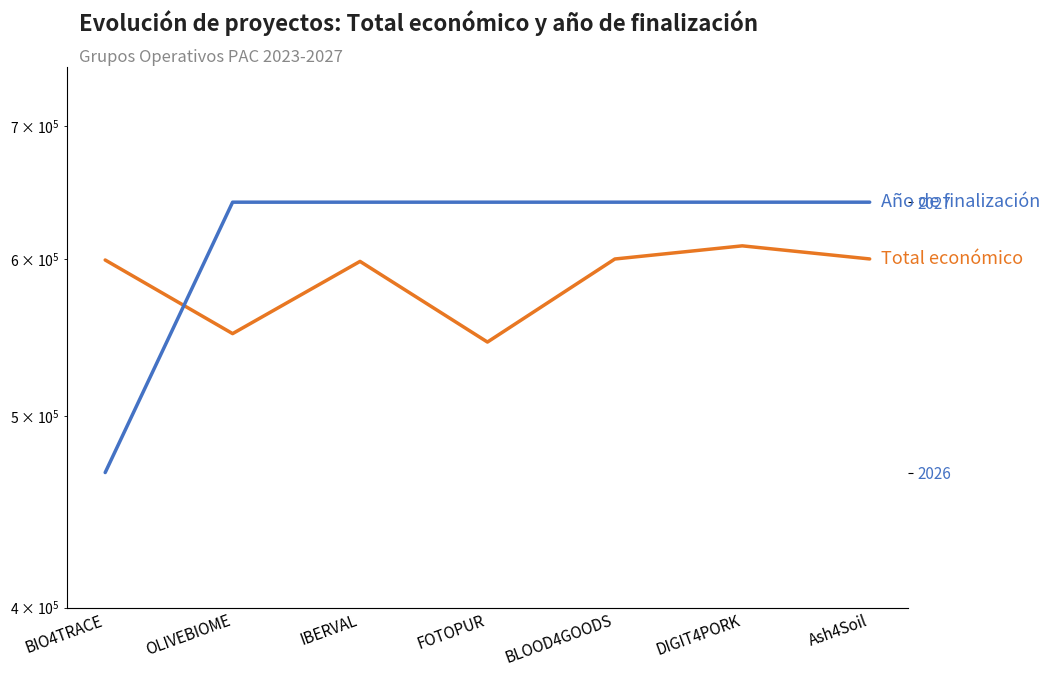

At FOTOPUR, list the series in order from smallest to largest.

Año de finalización, Total económico